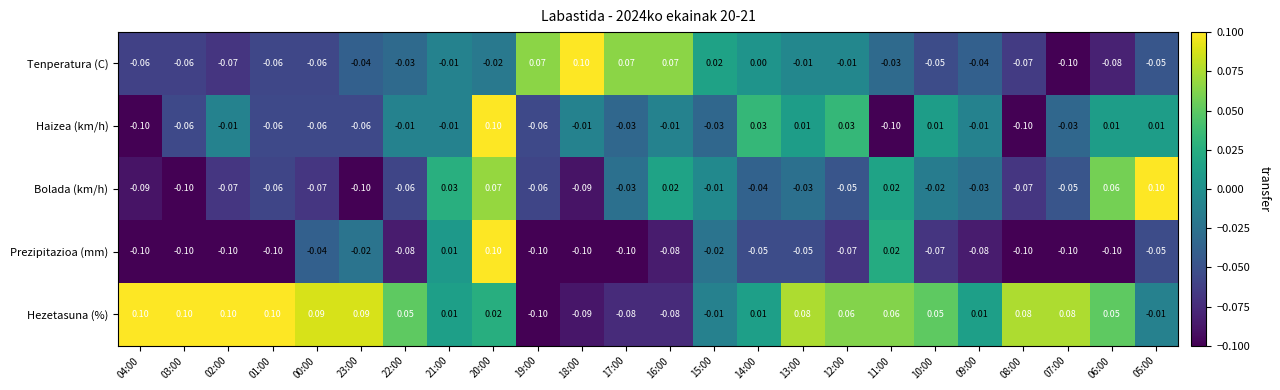

Is the value of Prezipitazioa (mm) at 03:00 greater than the value of Tenperatura (C) at 13:00?

No